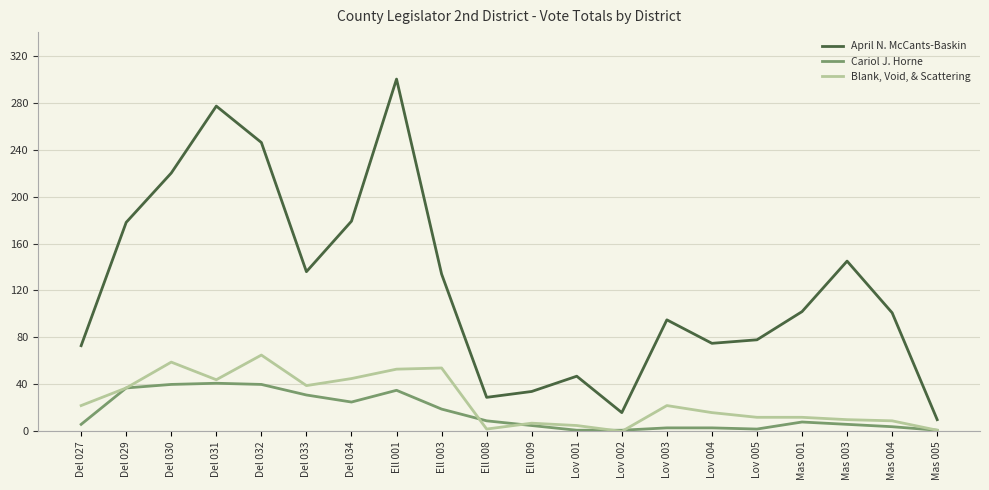

Which series has the widest spread of values?

April N. McCants-Baskin